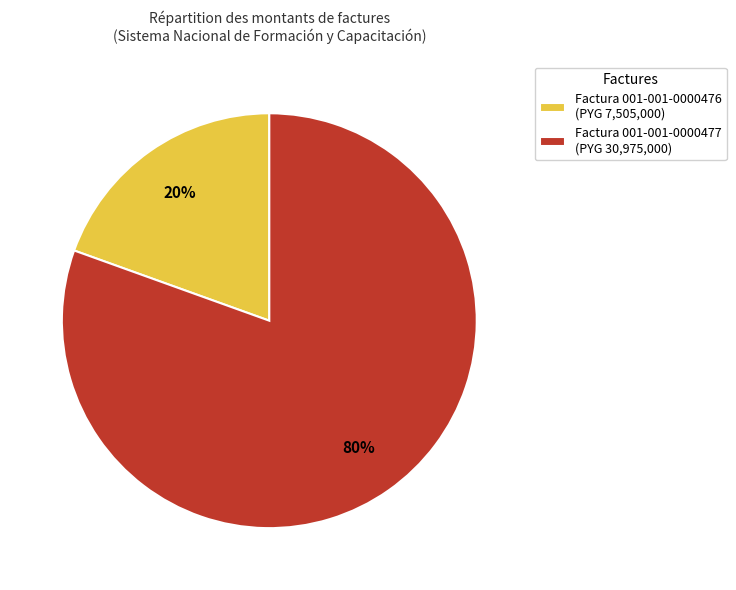

Which category accounts for the majority?

Factura 001-001-0000477